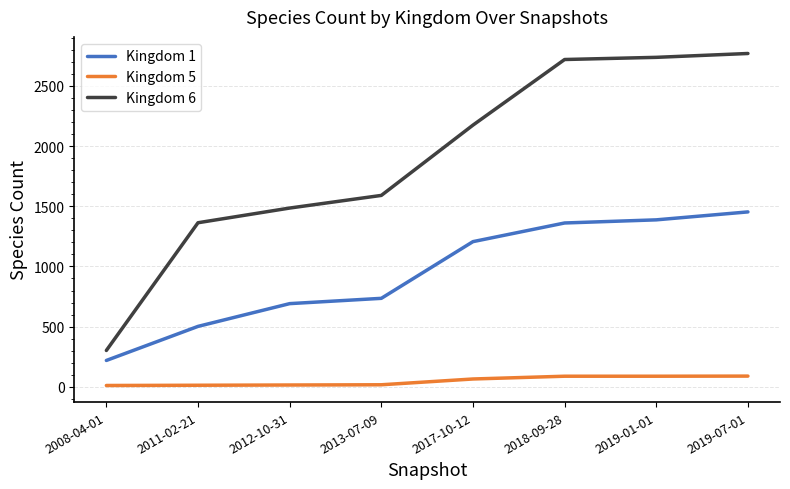

Which series has the largest total across all categories?

Kingdom 6